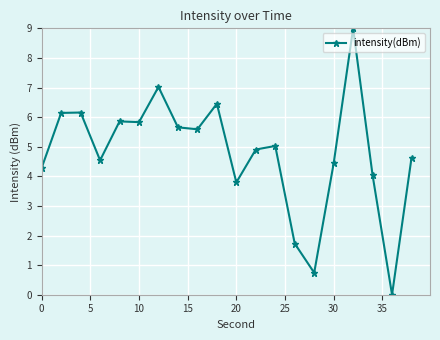

What is the maximum value shown in the chart?

9.0